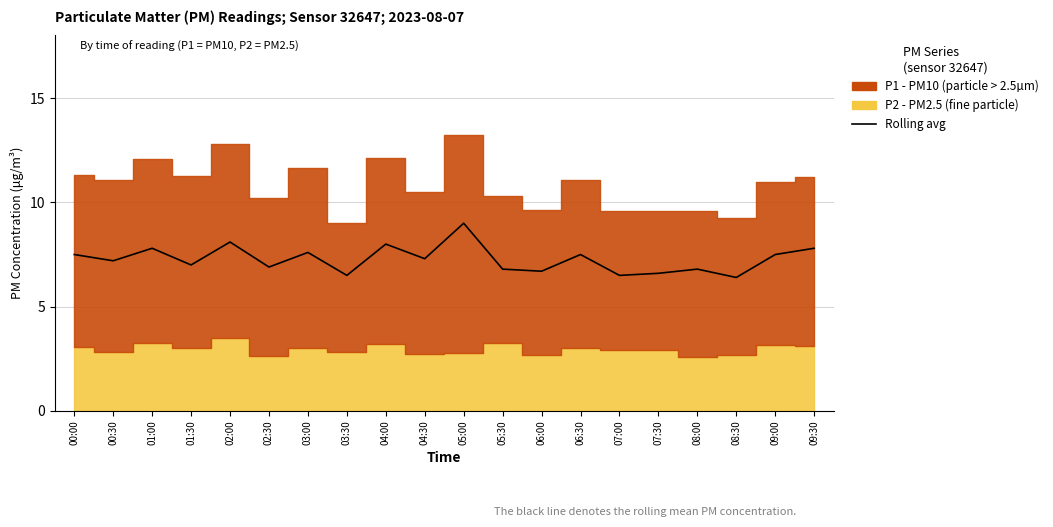

What is the difference between the maximum and minimum values?

2.6